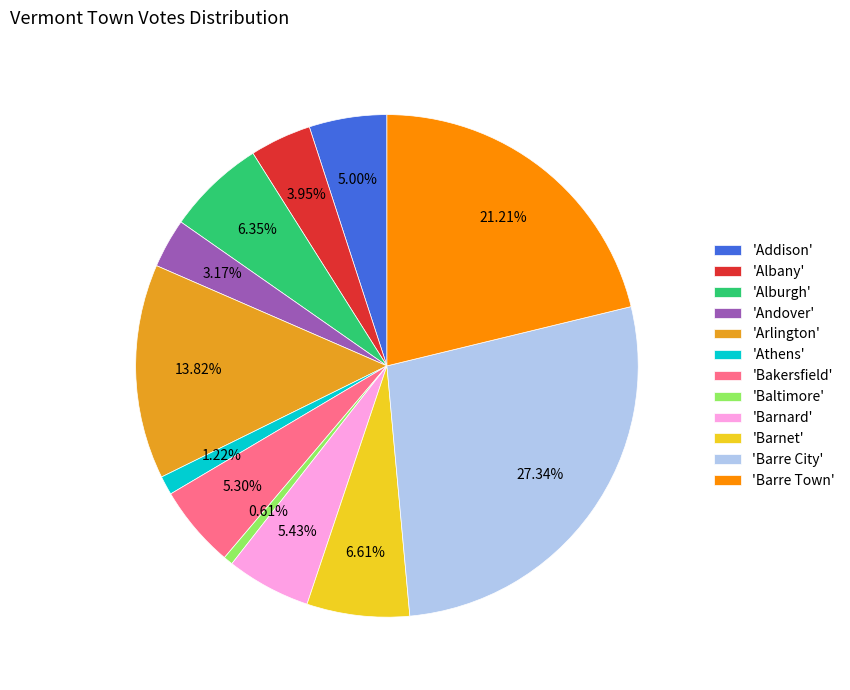

Is there any slice that represents more than half of the pie?

No